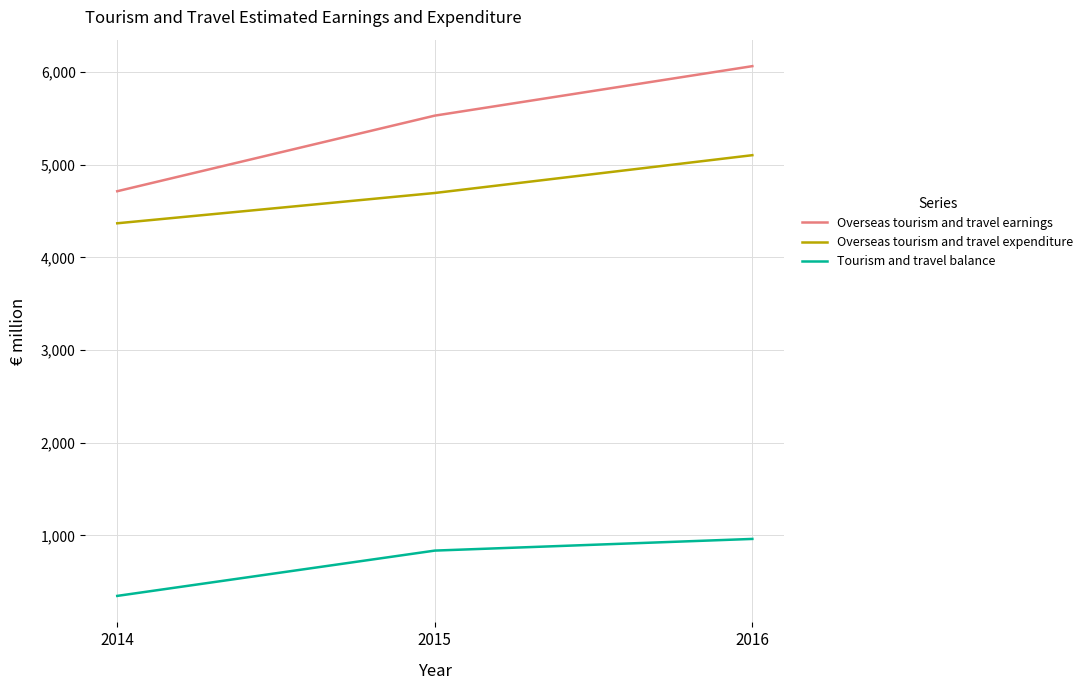

What is the sum of the Overseas tourism and travel earnings values at 2014 and 2015?

10244